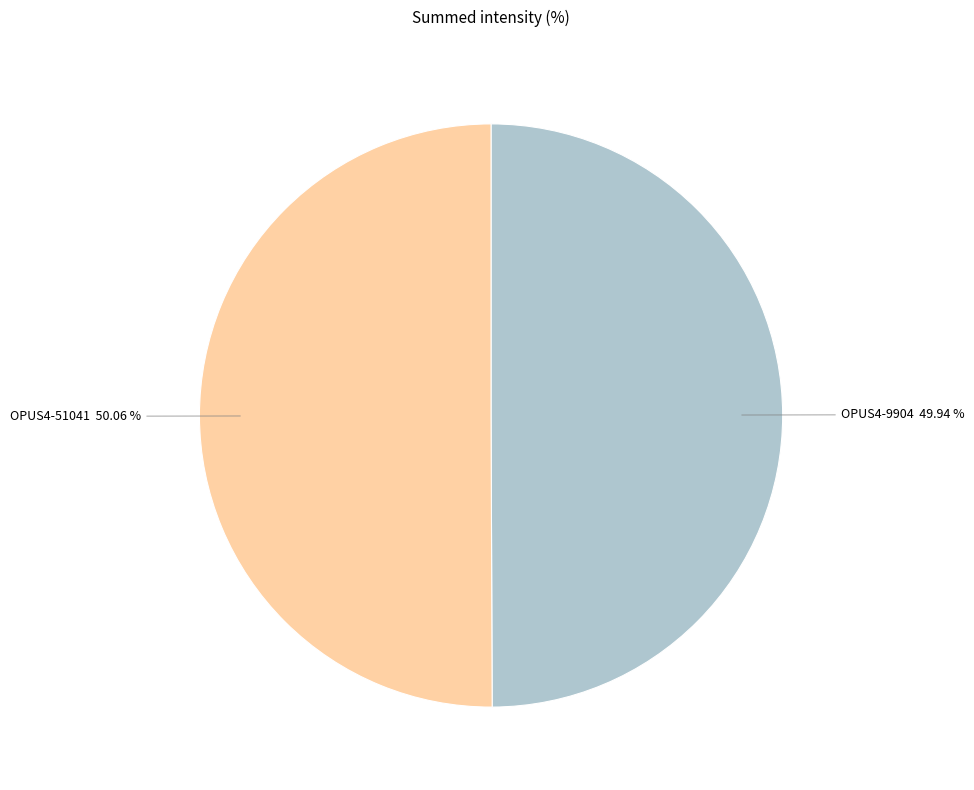

Combined, what portion of the pie is OPUS4-9904 and OPUS4-51041?

100.0%